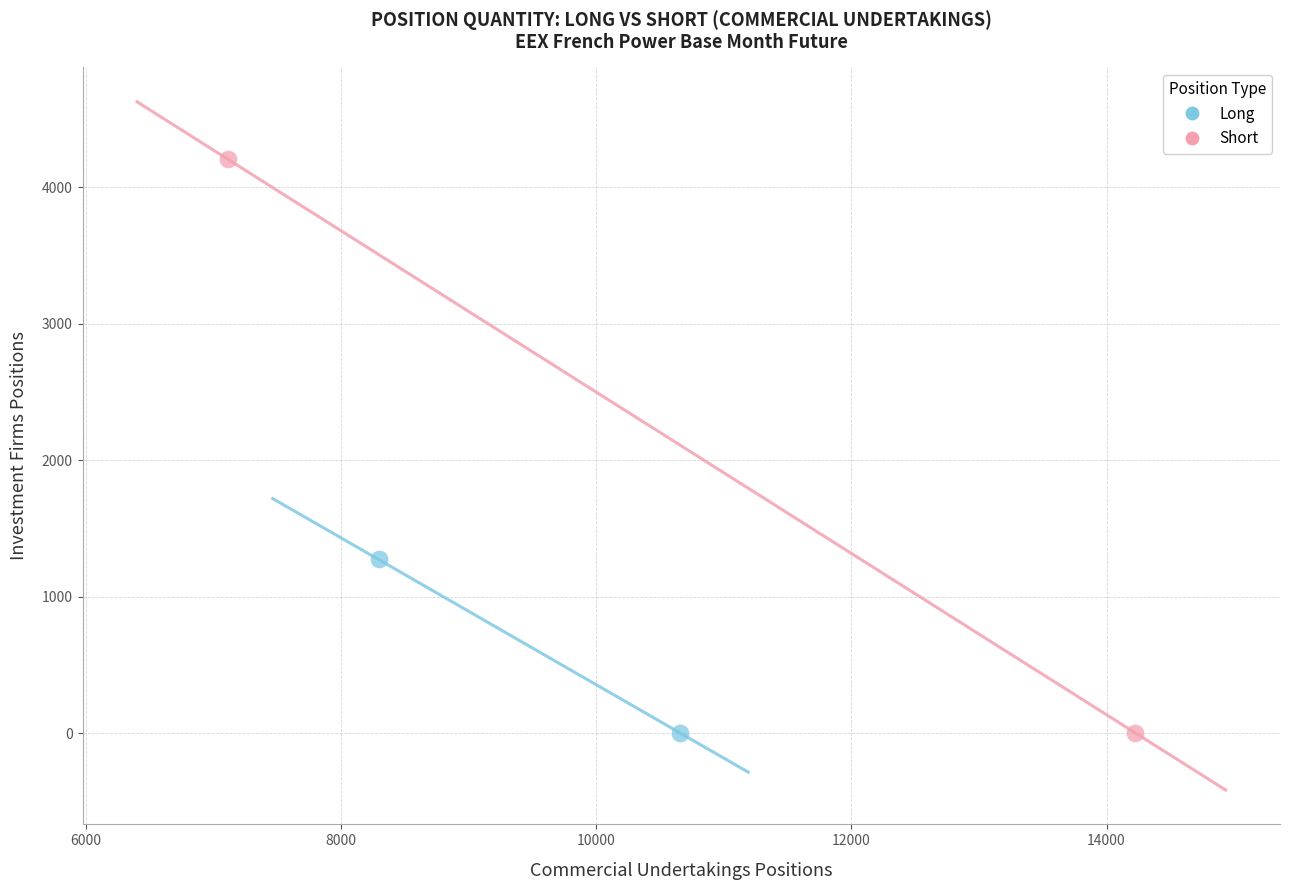

Which series reaches the maximum Y coordinate?

Short